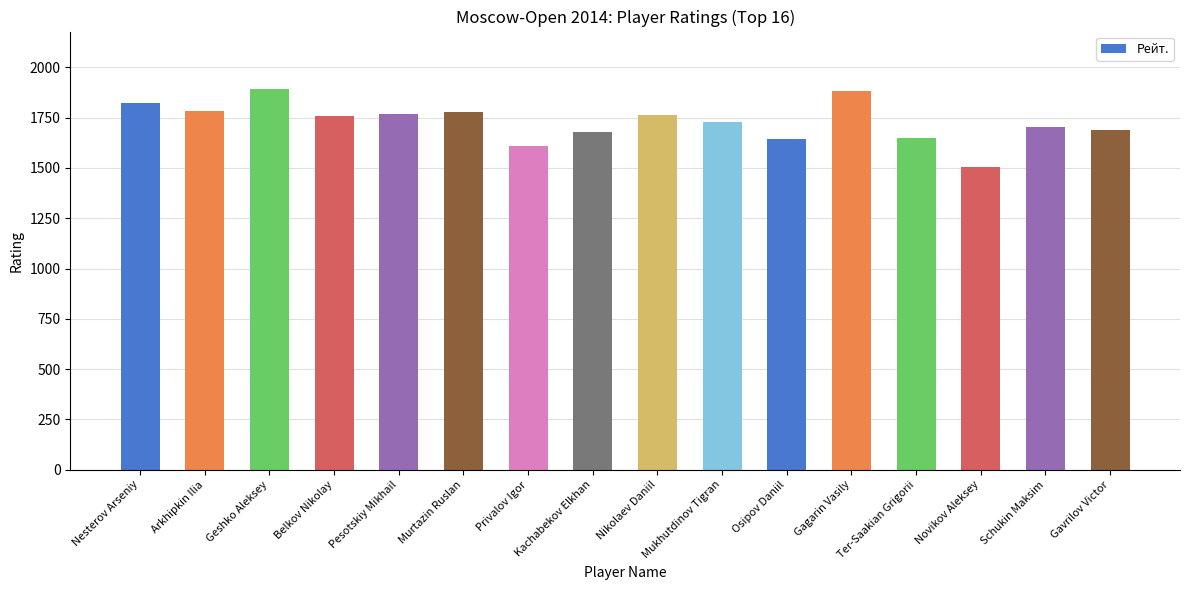

What is the label of the 5th bar from the right?

Gagarin Vasily